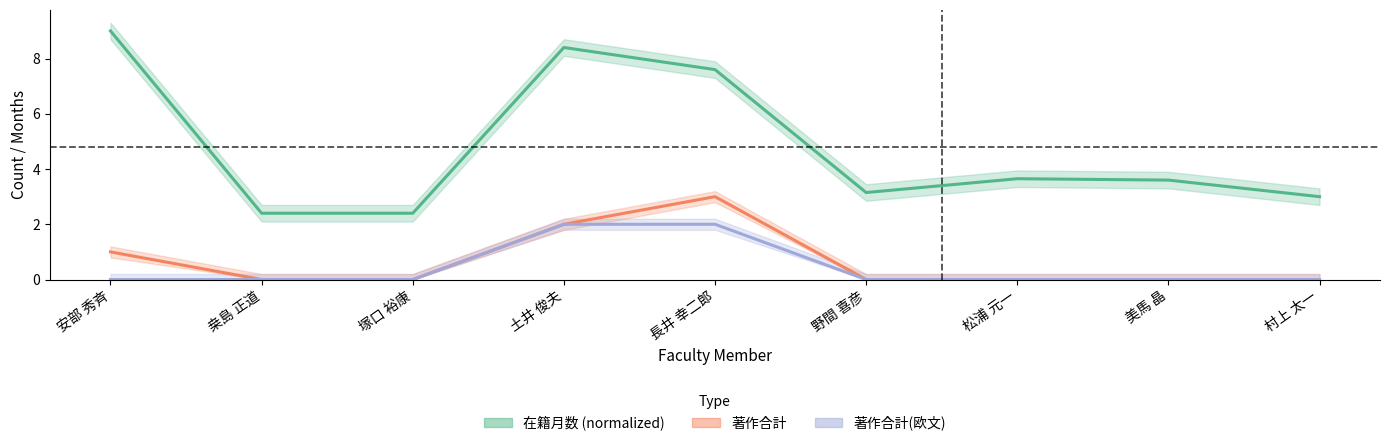

How many 著作合計(欧文) values are between 0 and 1?

7